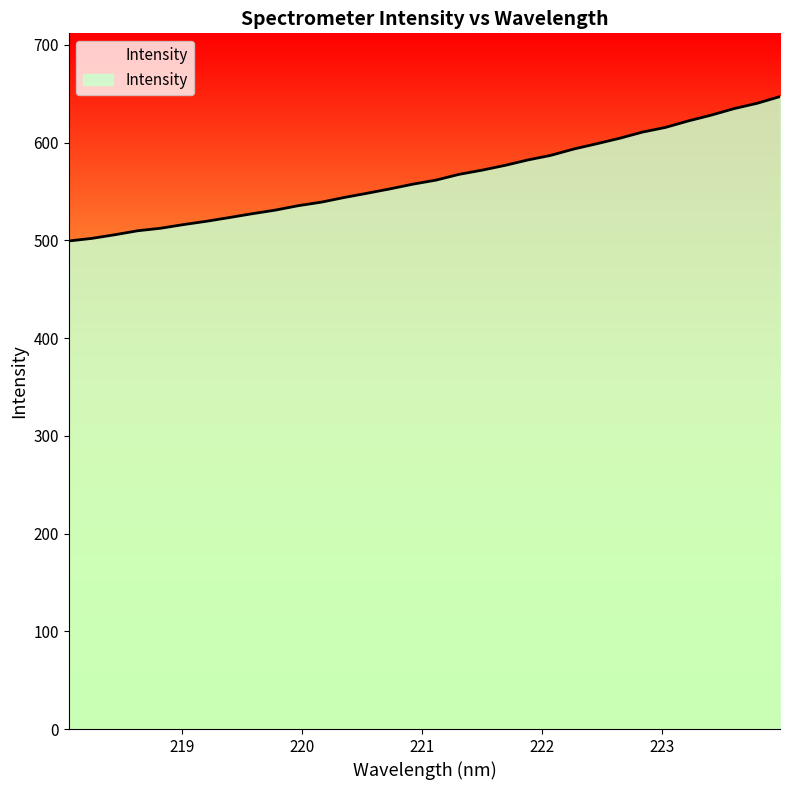

What is the smallest value displayed?

499.4